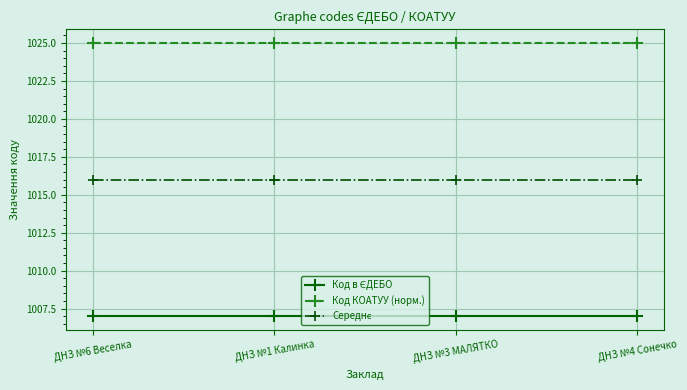

What is the spread (max minus min) of values at ДНЗ №1 Калинка?

18.0